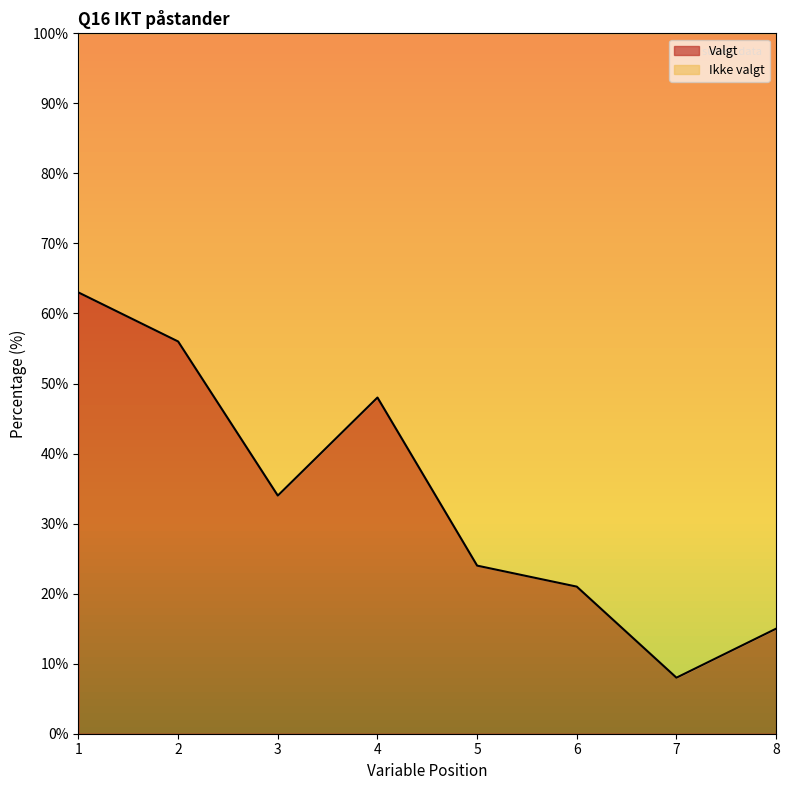

What is the greatest value displayed?

63